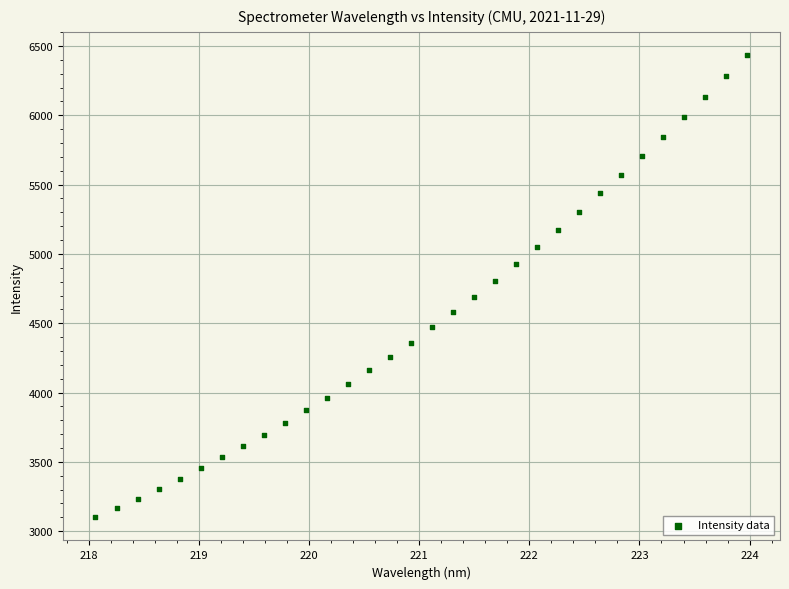

What is the range of Y values (max minus min)?

3334.9